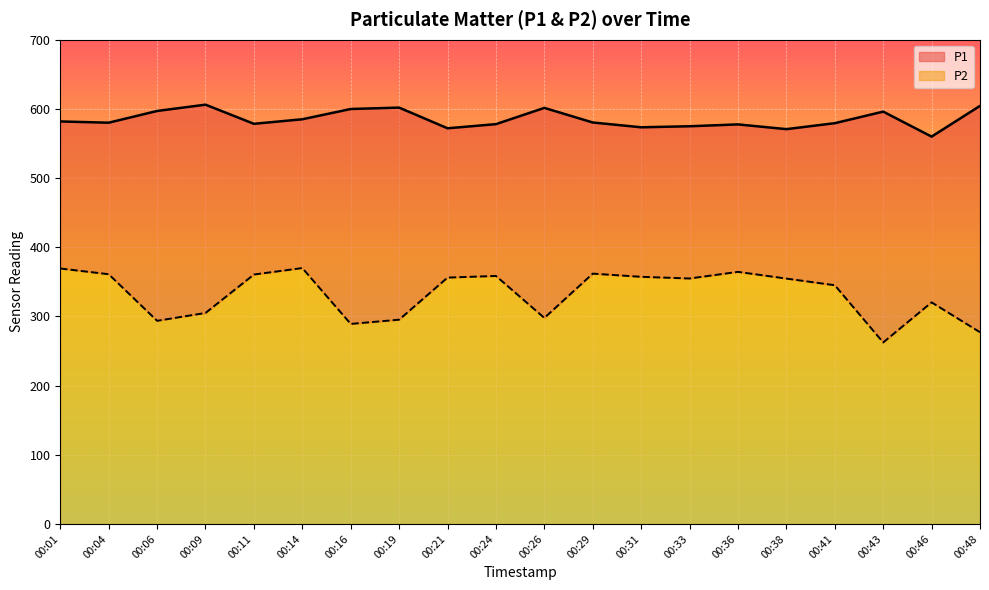

True or false: P2 and P1 cross at least once.

False